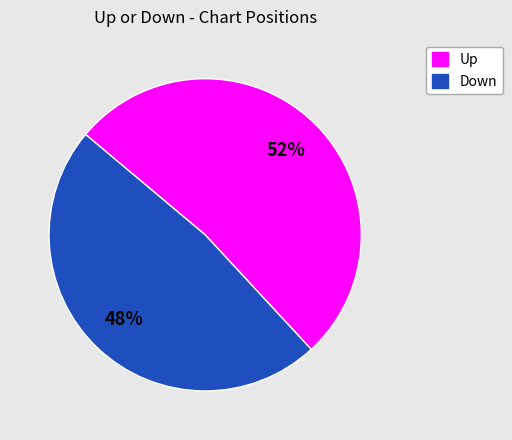

Is there a majority slice in this chart?

Yes